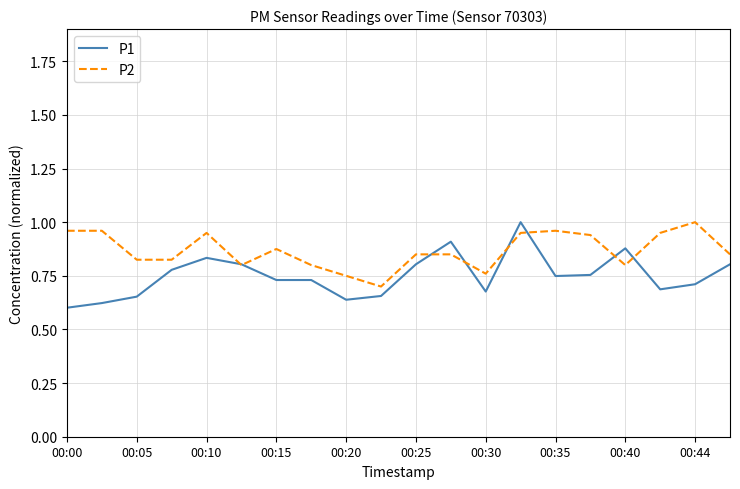

Is this an area chart (filled region under the line)?

No